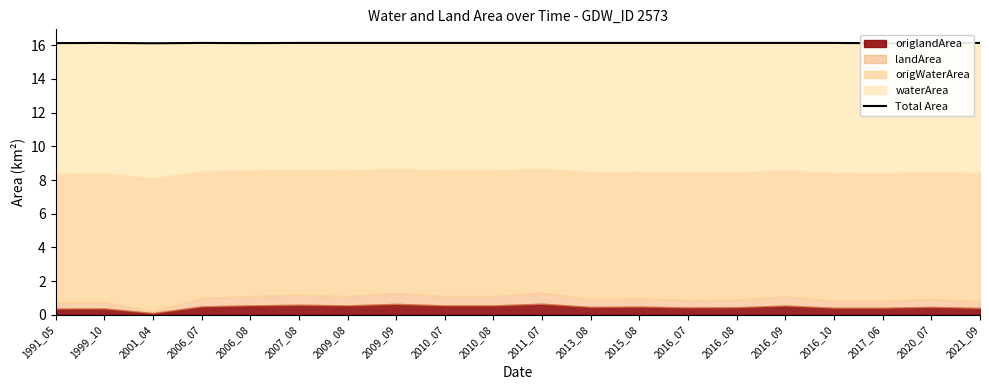

How many interior local peaks (higher than both neighbors) does the data have?

2